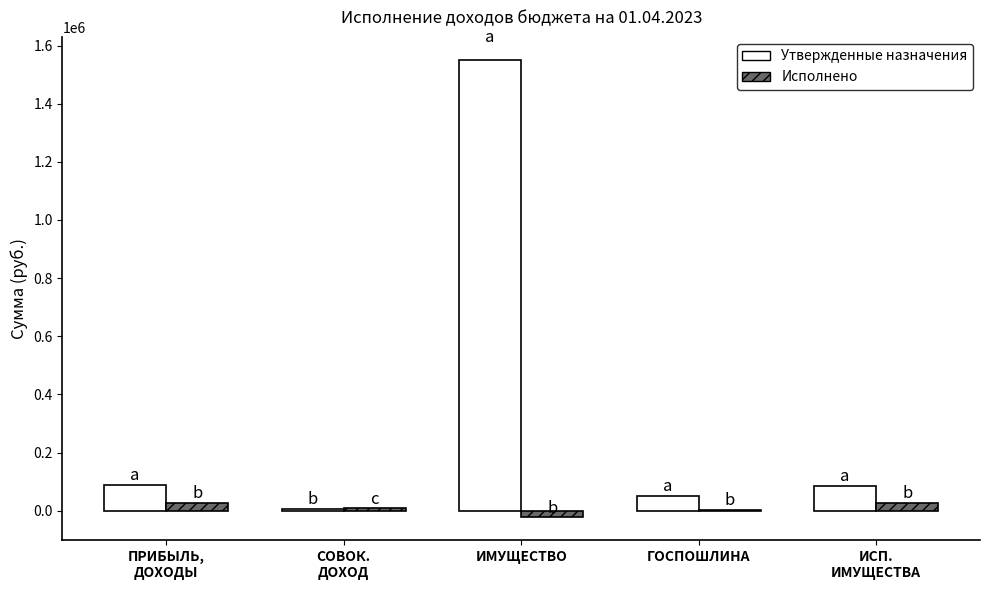

What is the sum of all Исполнено values?

42820.6